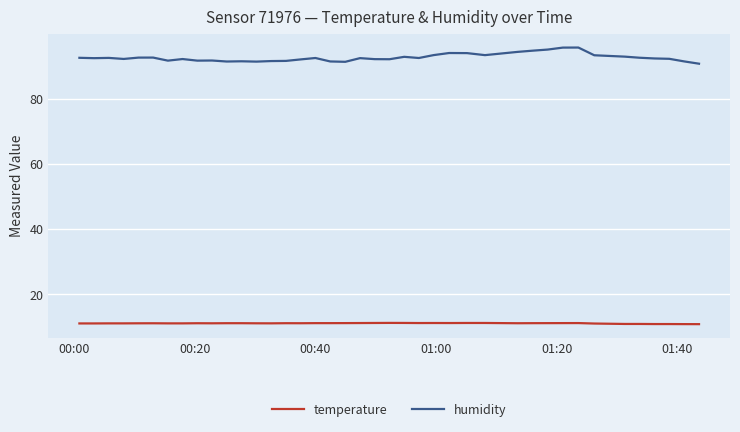

What is the difference between the maximum and second lowest values in the humidity series?

4.4